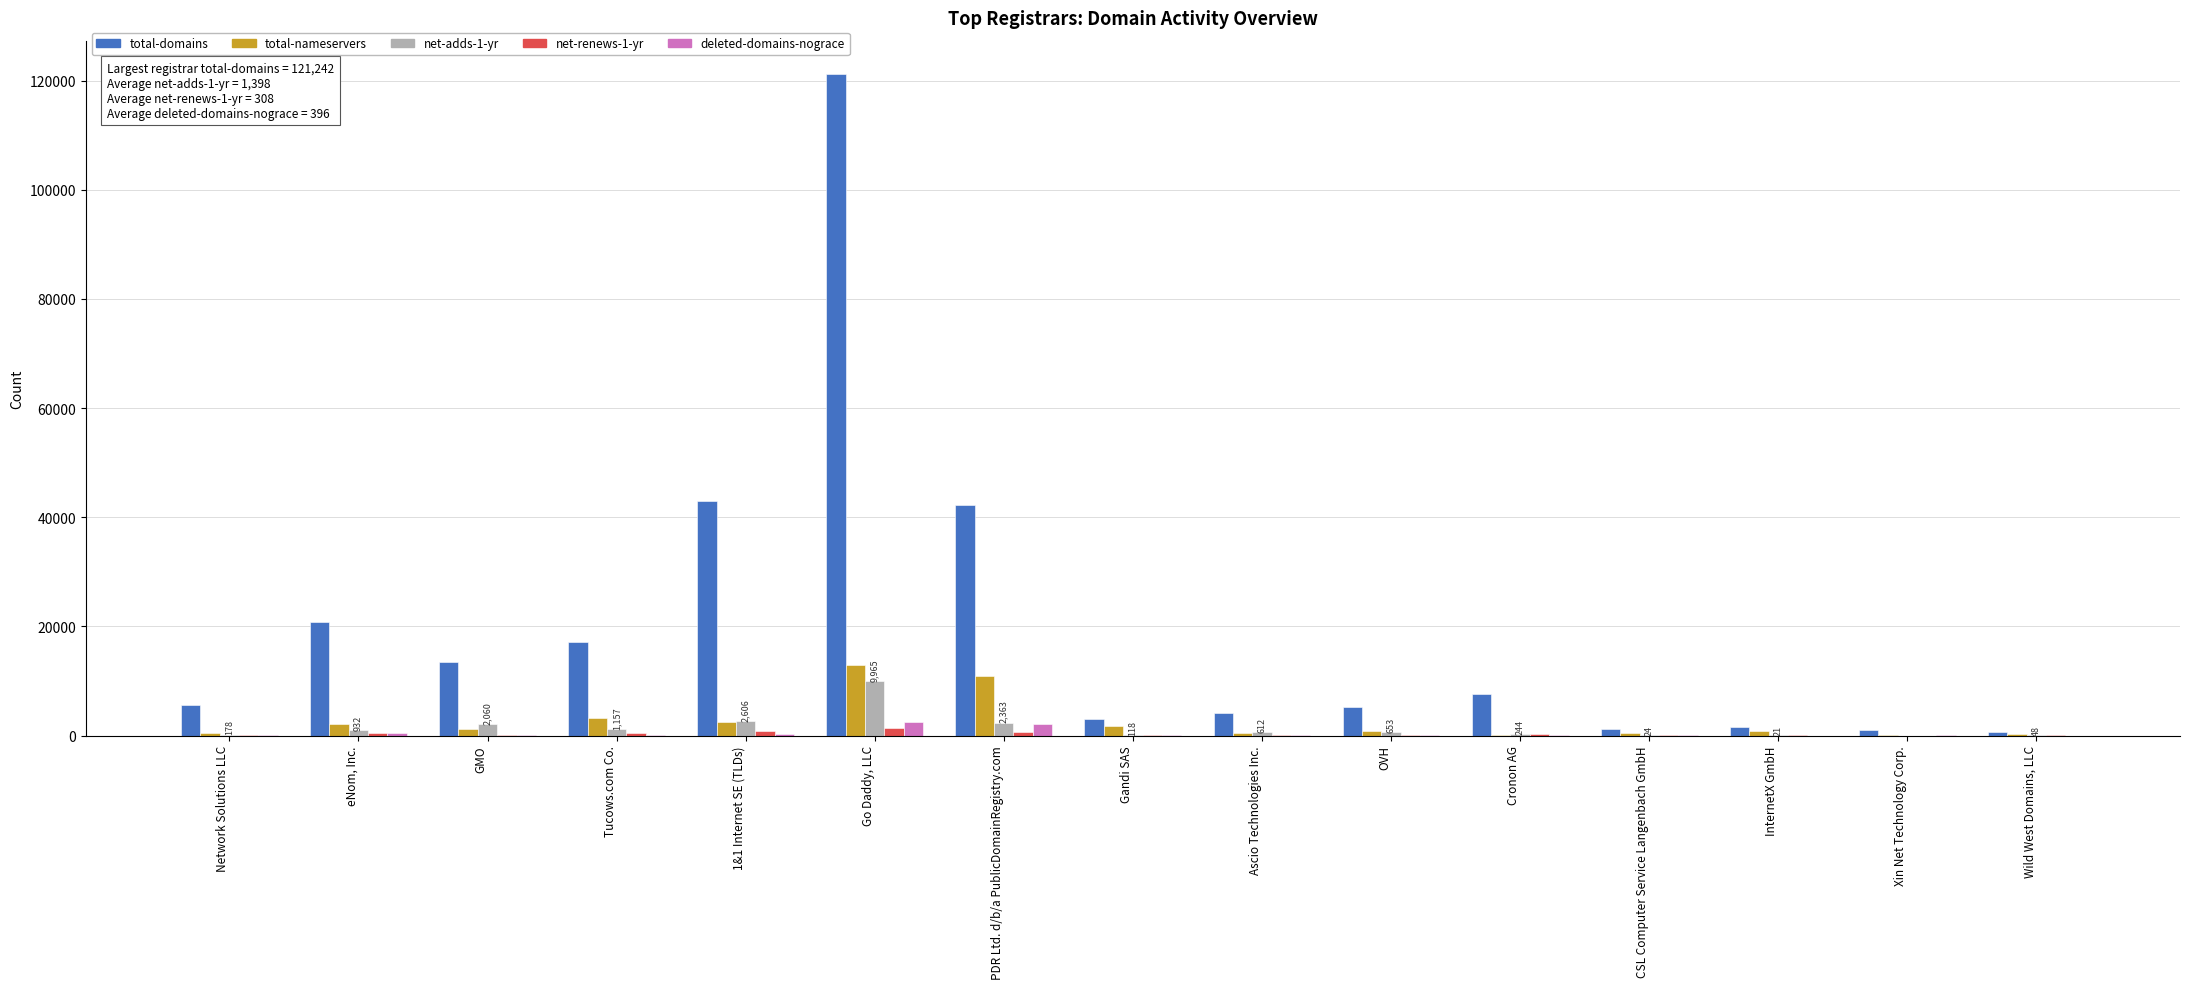

Which series has the largest total across all categories?

total-domains